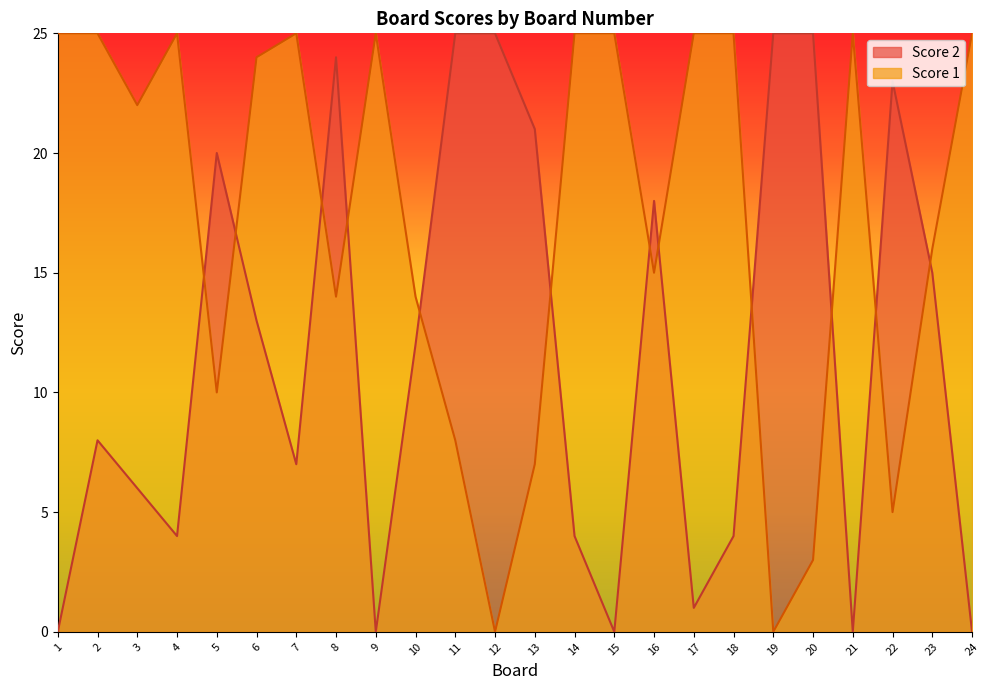

Does the chart have visible grid lines?

No